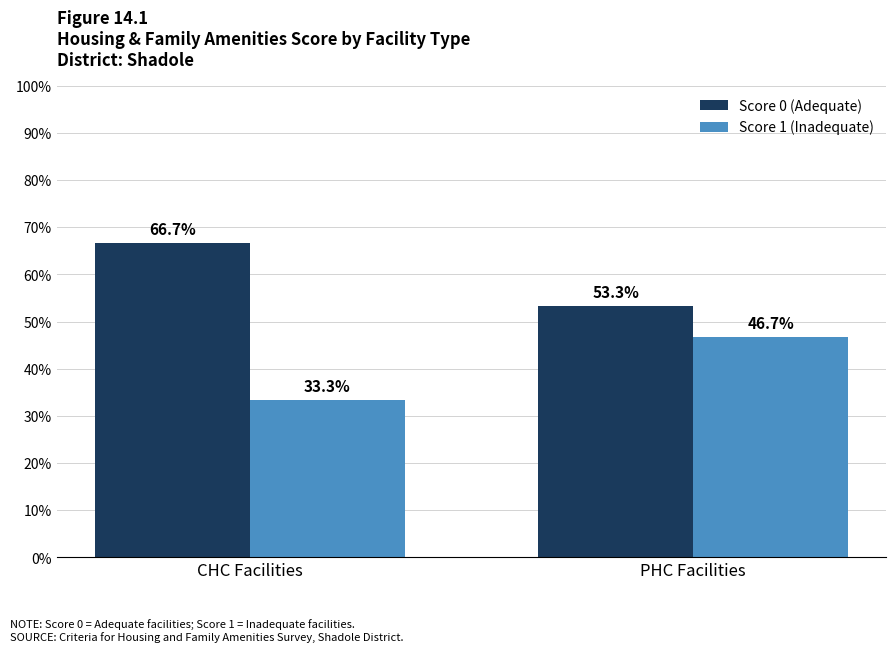

What is the total value across all series at CHC Facilities?

100.0